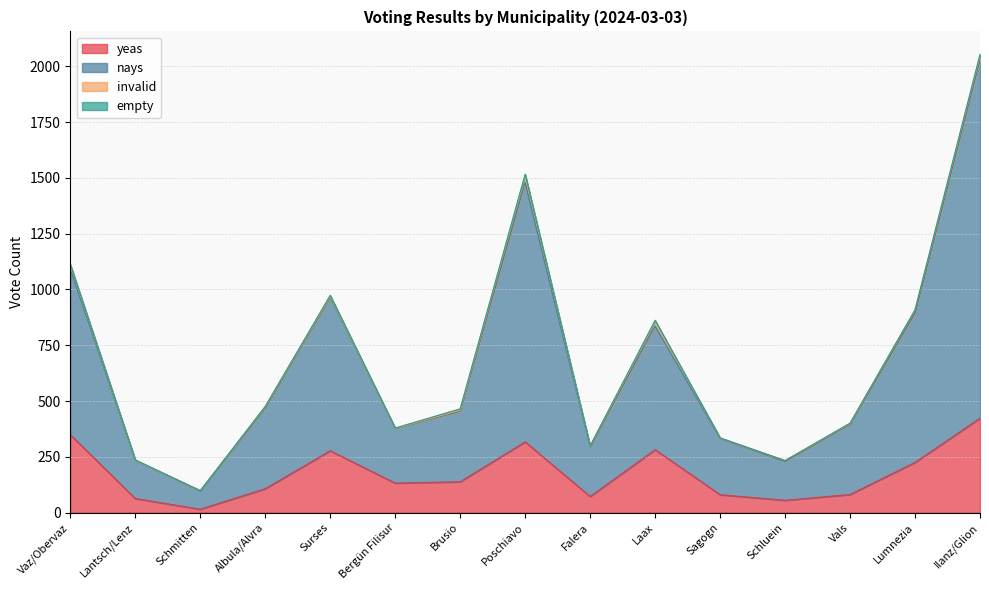

How many interior local valleys does the yeas series have?

4